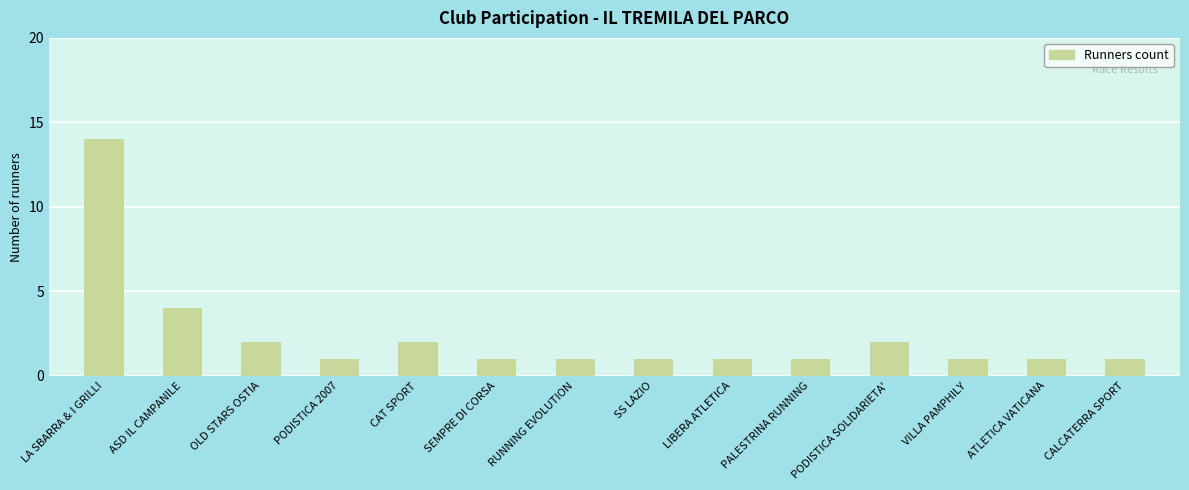

Reading left to right, transcribe all the data shown in this chart.

LA SBARRA & I GRILLI=14	ASD IL CAMPANILE=4	OLD STARS OSTIA=2	PODISTICA 2007=1	CAT SPORT=2	SEMPRE DI CORSA=1	RUNNING EVOLUTION=1	SS LAZIO=1	LIBERA ATLETICA=1	PALESTRINA RUNNING=1	PODISTICA SOLIDARIETA'=2	VILLA PAMPHILY=1	ATLETICA VATICANA=1	CALCATERRA SPORT=1